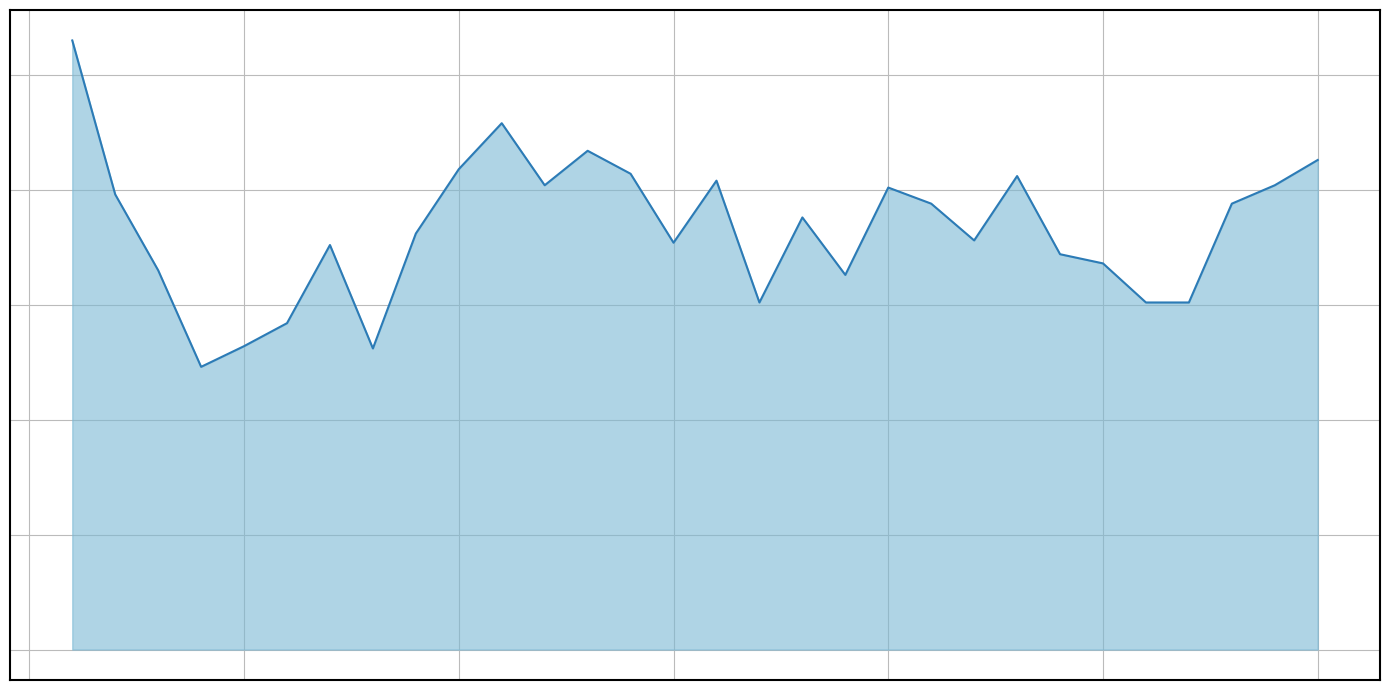

Is this an area chart (filled region under the line)?

Yes